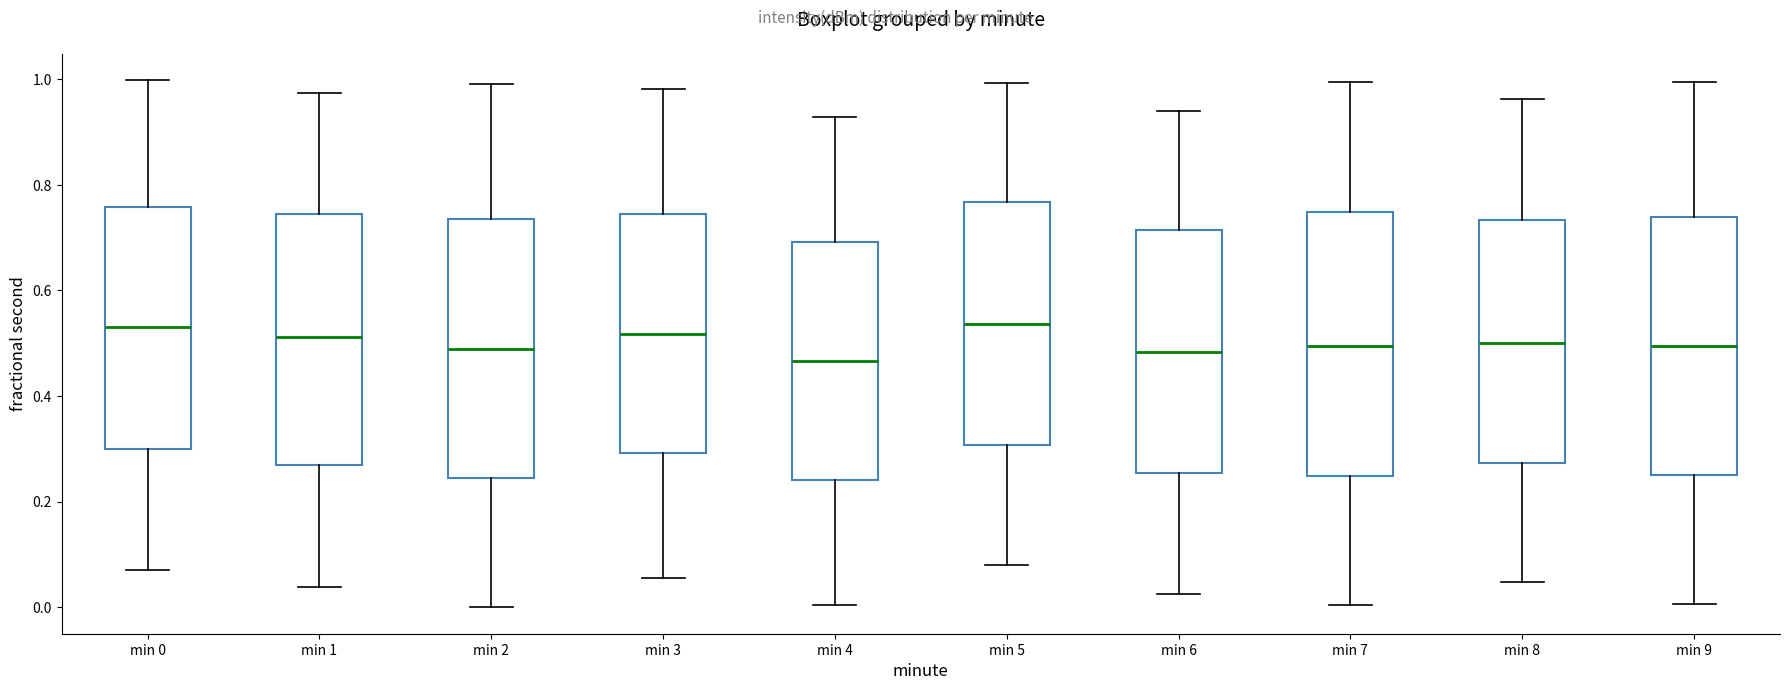

Reading left to right, transcribe this box plot: for each box, give where its median line is, the range the box spans, and where its two whiskers end, as read against the y-axis. The values are not printed on the chart, so give them approximately, as read against the axis.

min 0: median 0.54, box 0.30 to 0.76, whiskers 0.08 to 1.00
min 1: median 0.52, box 0.26 to 0.74, whiskers 0.04 to 0.98
min 2: median 0.48, box 0.24 to 0.74, whiskers 0.00 to 1.00
min 3: median 0.52, box 0.30 to 0.74, whiskers 0.06 to 0.98
min 4: median 0.46, box 0.24 to 0.70, whiskers 0.00 to 0.92
min 5: median 0.54, box 0.30 to 0.76, whiskers 0.08 to 1.00
min 6: median 0.48, box 0.26 to 0.72, whiskers 0.02 to 0.94
min 7: median 0.50, box 0.24 to 0.74, whiskers 0.00 to 1.00
min 8: median 0.50, box 0.28 to 0.74, whiskers 0.04 to 0.96
min 9: median 0.50, box 0.26 to 0.74, whiskers 0.00 to 1.00